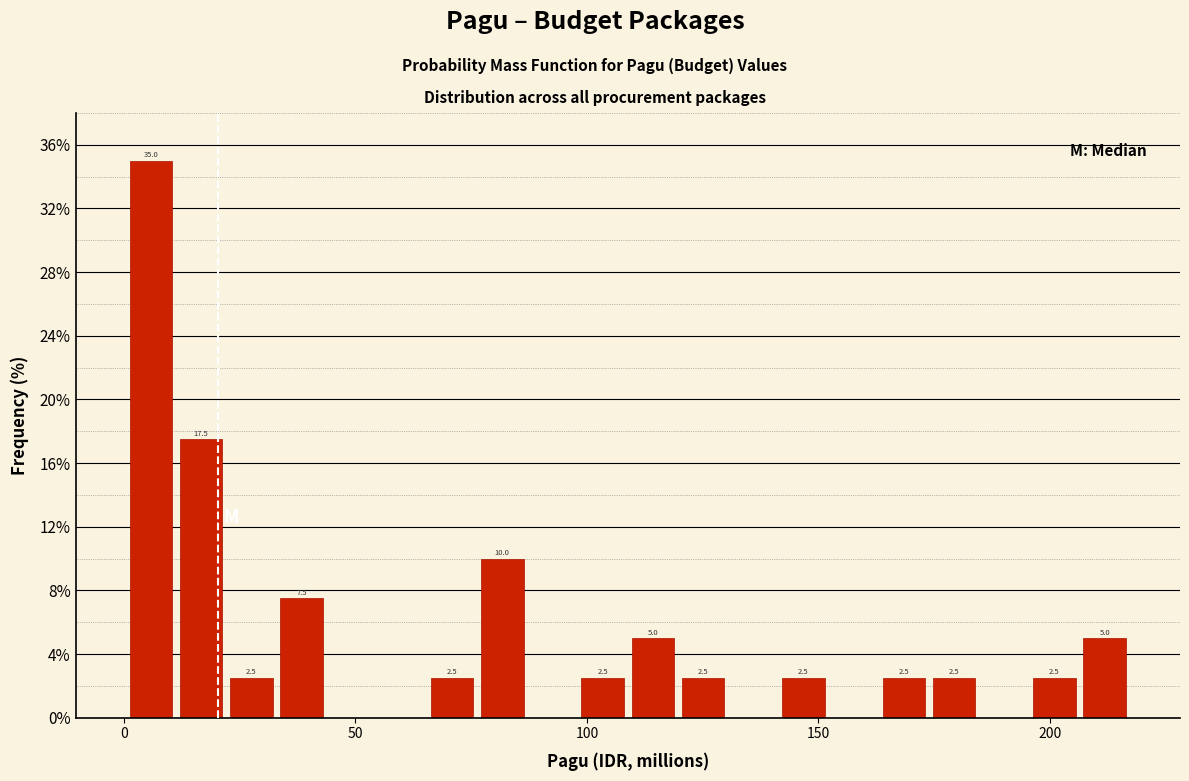

Read against the x-axis, roughly where is the centre of the tallest bar?

5